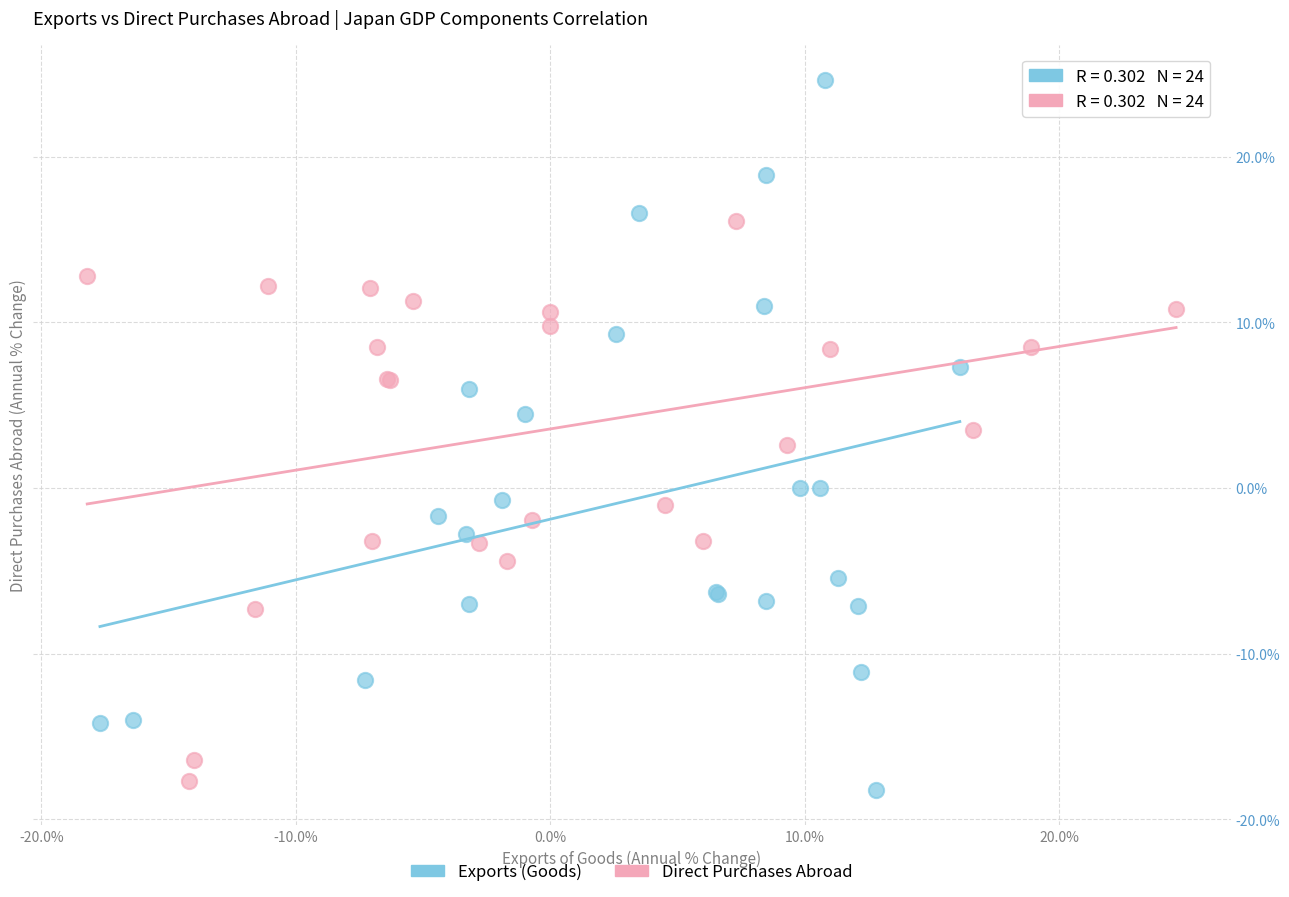

Which series reaches the maximum Y coordinate?

Exports (Goods)